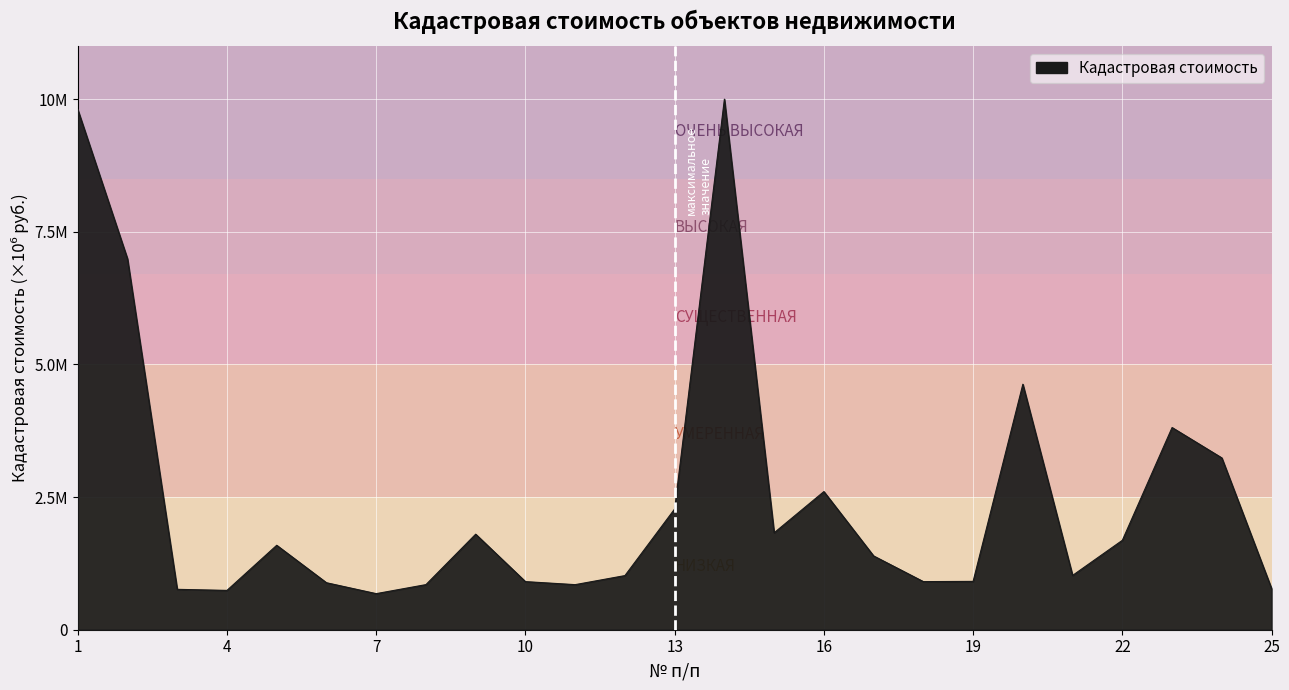

Is this an area chart (filled region under the line)?

Yes